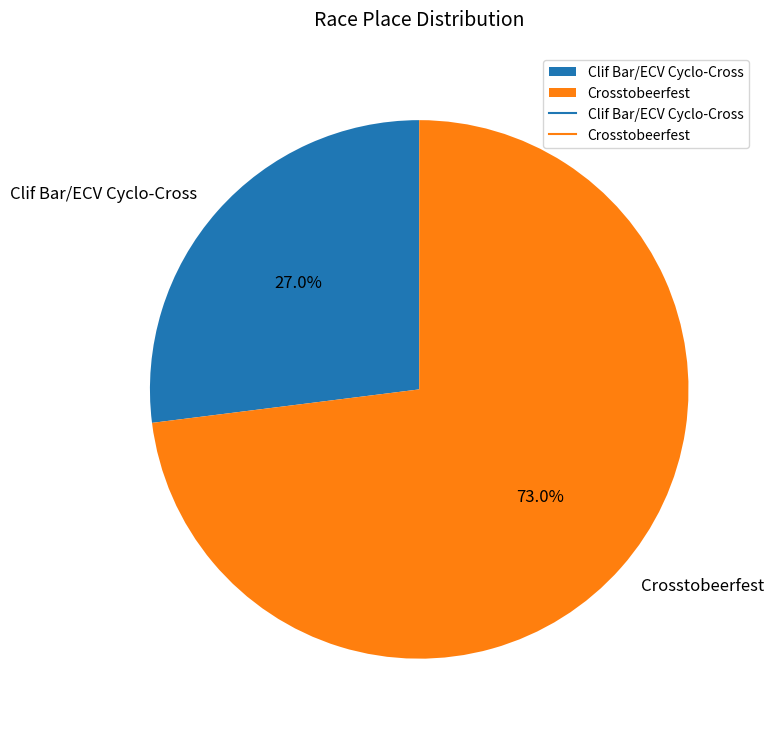

What percentage is the Clif Bar/ECV Cyclo-Cross slice, to the nearest percent?

27%